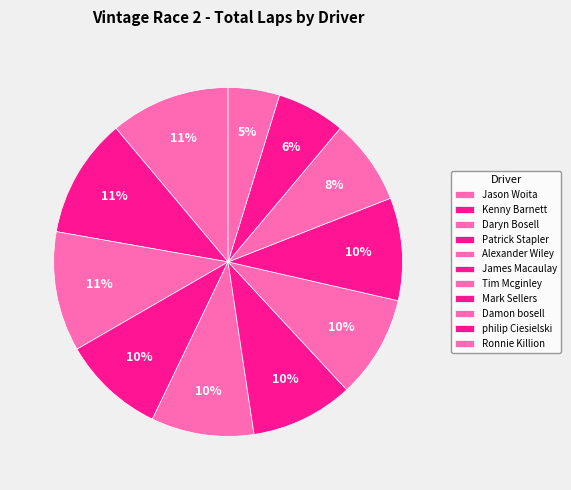

Which slice is the largest?

Jason Woita